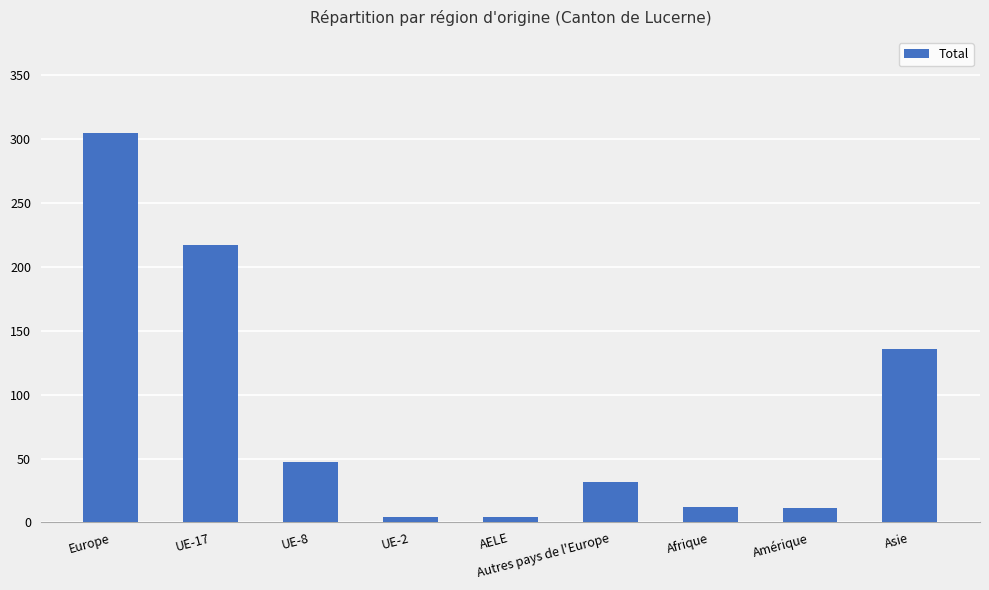

Where is the data nearest to the value 154?

Asie